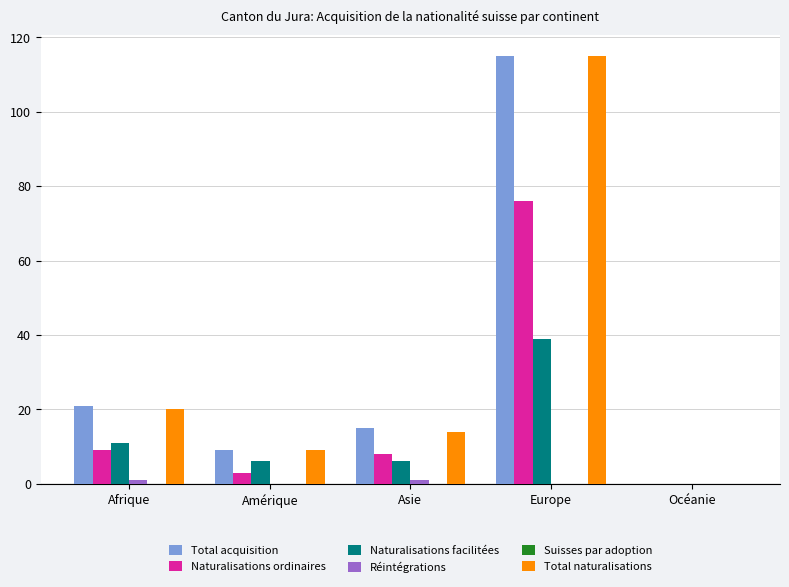

At which label is Total acquisition closest to 57?

Afrique